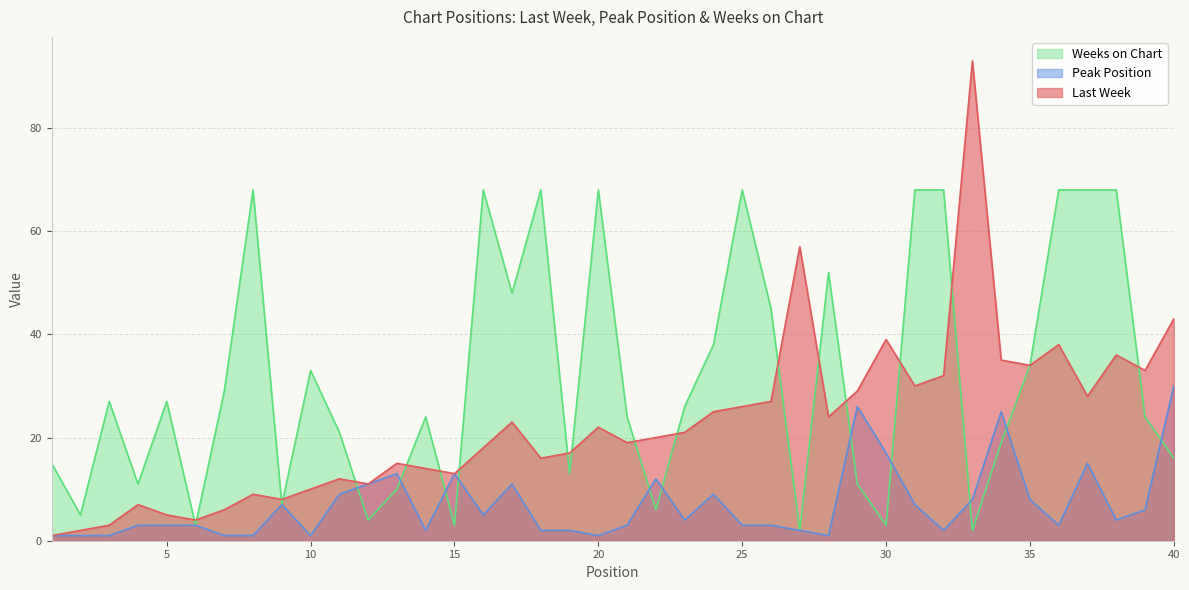

What are all the series names shown in the legend?

Weeks on Chart, Peak Position, Last Week